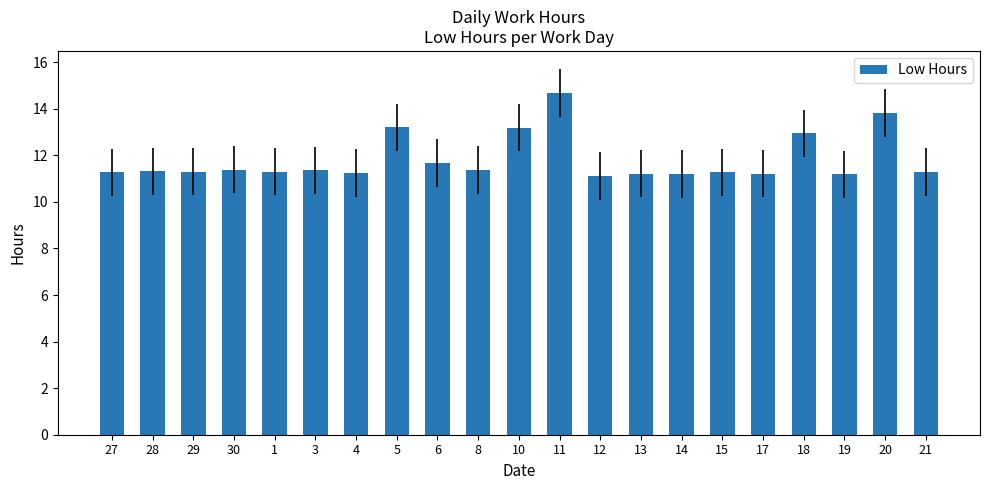

Which has a higher value, 11 or 28?

11